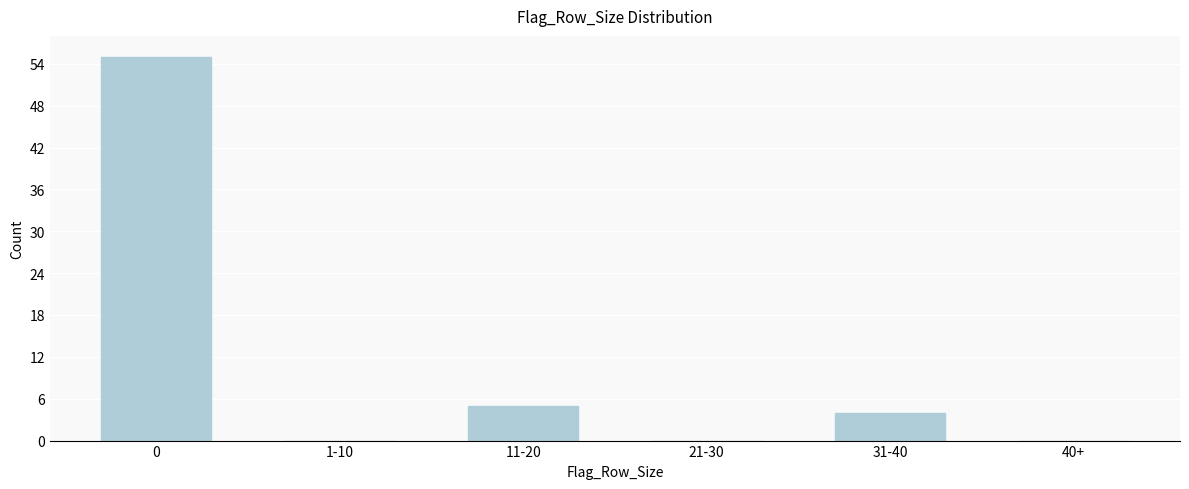

Reading left to right, list all the values displayed in this chart.

0=55	1-10=0	11-20=5	21-30=0	31-40=4	40+=0